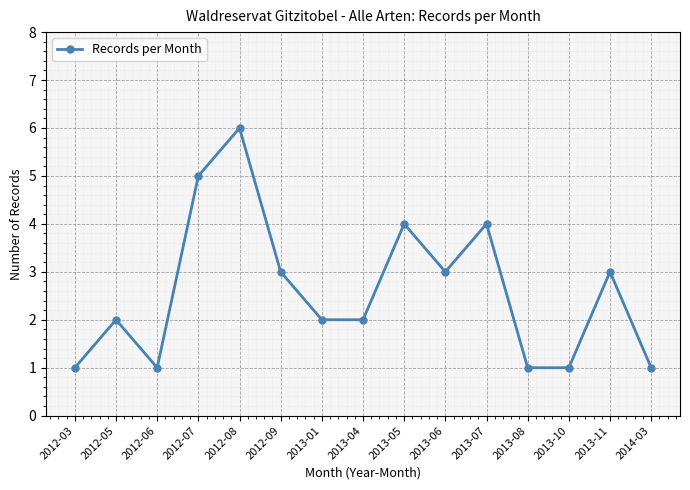

At which category does the chart reach its peak across all series?

2012-08